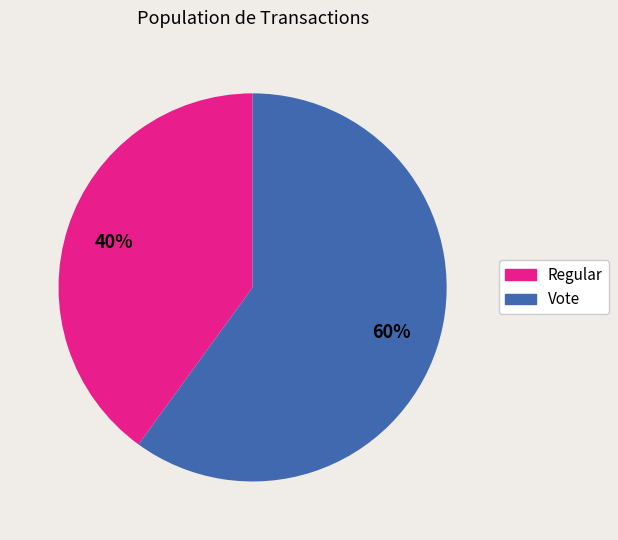

What is the ratio of the value at Regular to the value at Vote?

0.7